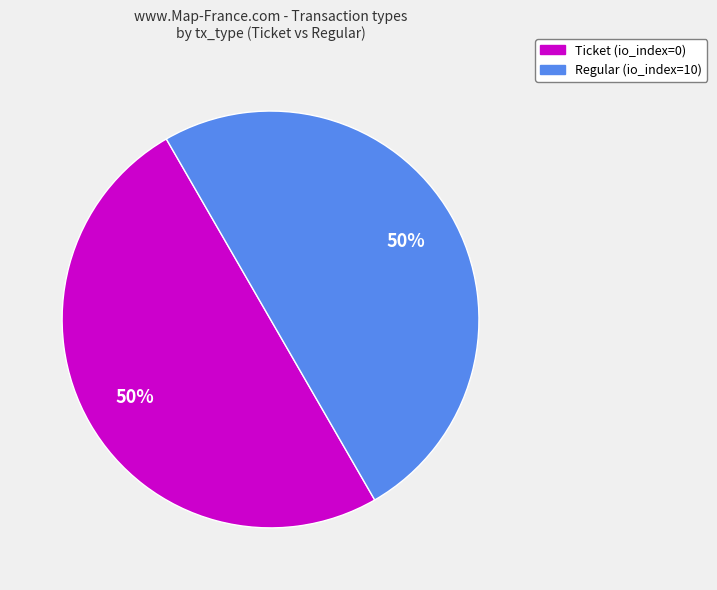

To the nearest percent, what is the average slice percentage?

50%